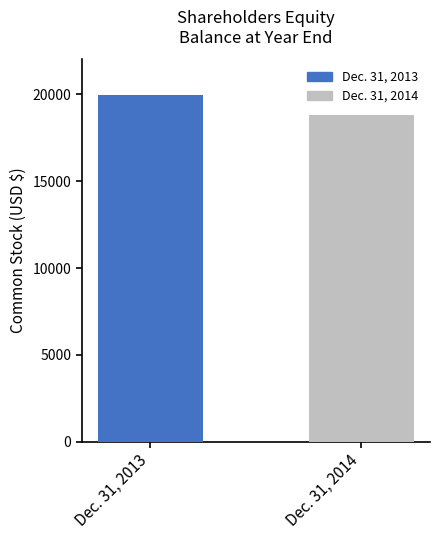

List the series in order of their peak value, lowest first.

Dec. 31, 2014, Dec. 31, 2013